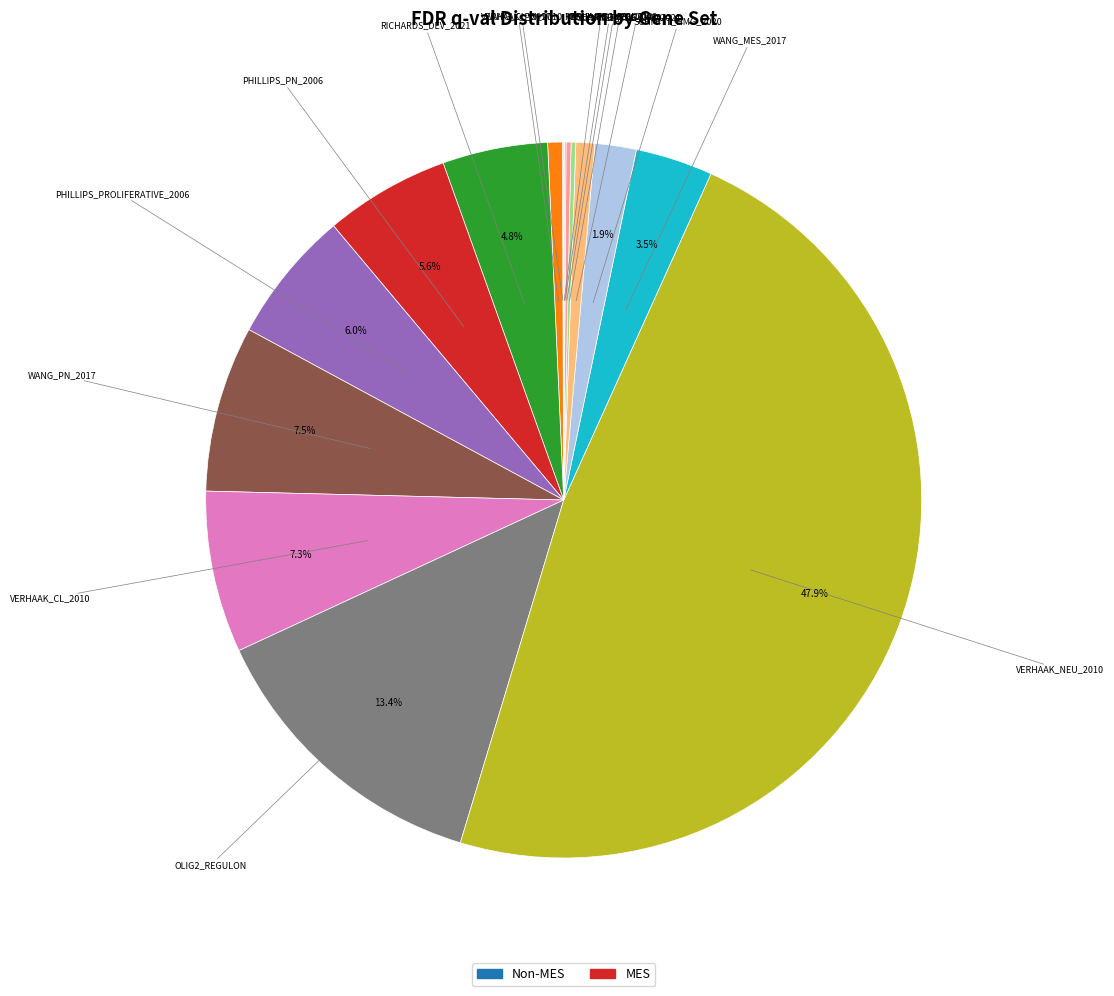

Which category has the biggest portion of the pie?

VERHAAK_NEU_2010